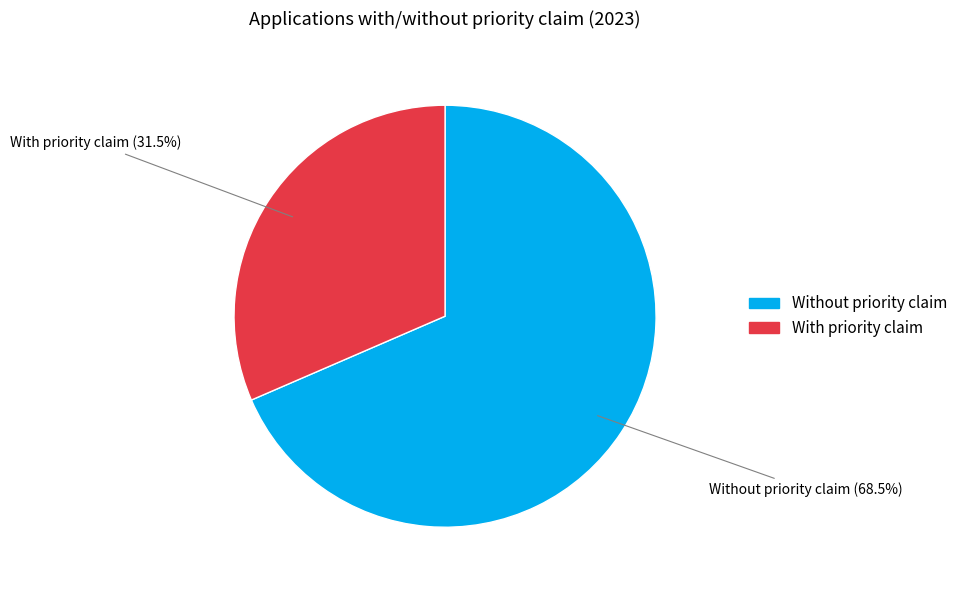

Which category accounts for the majority?

Without priority claim